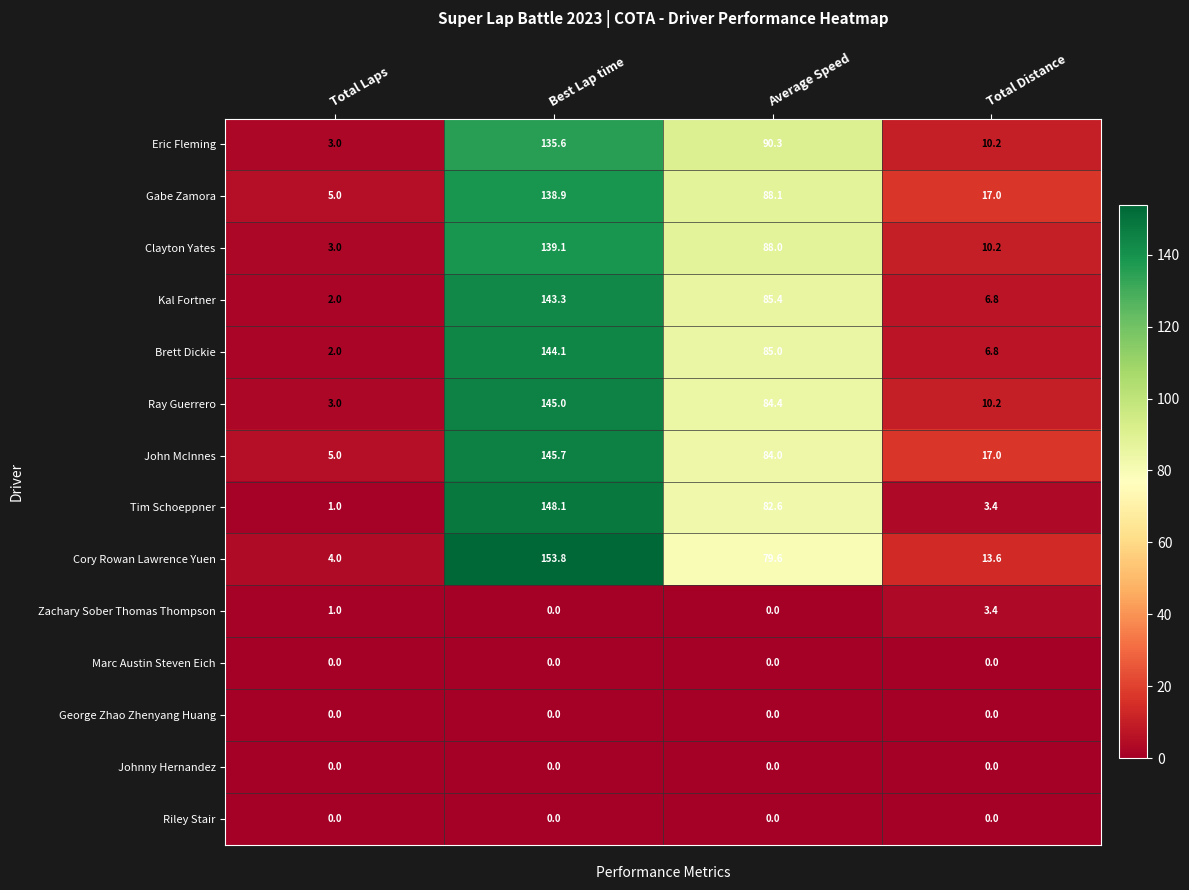

Between Average Speed and Total Distance, which series saw the biggest shift?

Eric Fleming